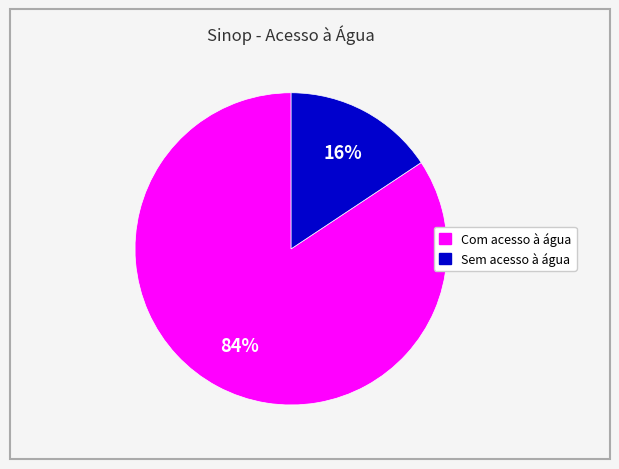

Combined, do Sem acesso à água and Com acesso à água account for over 50%?

Yes